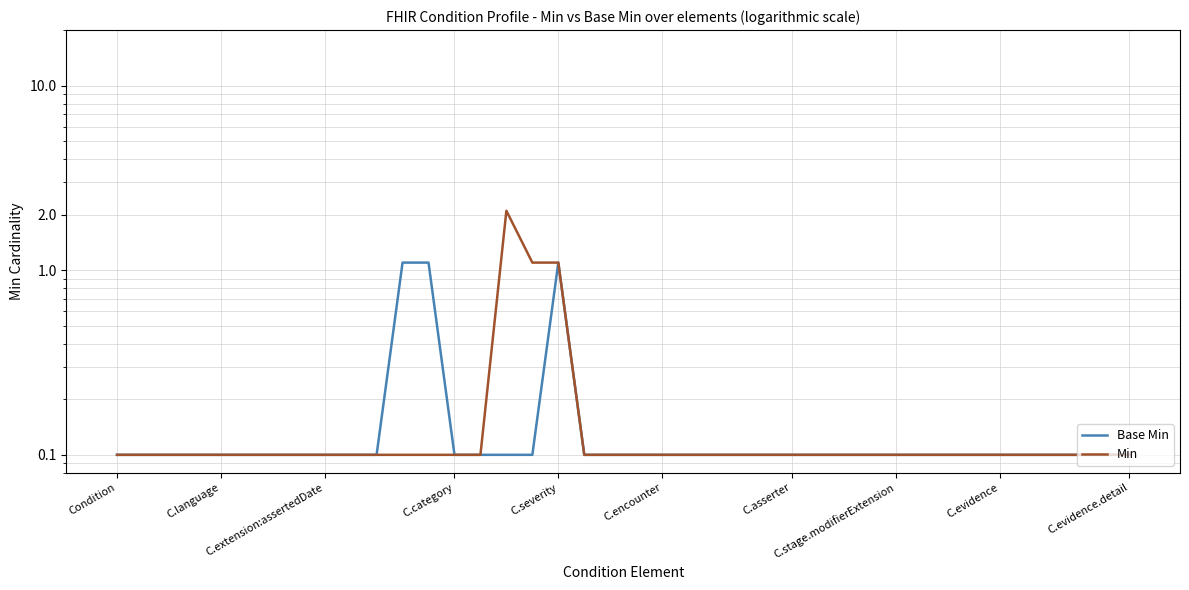

Which series has the largest total across all categories?

Min